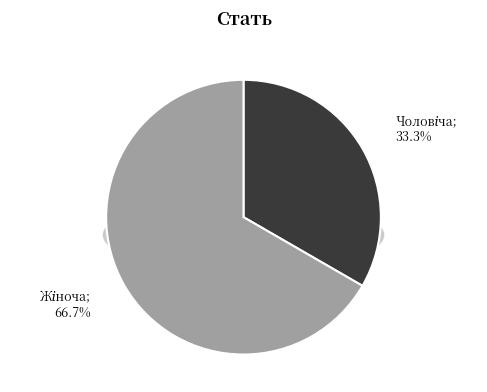

True or false: Чоловіча accounts for 33% of the total.

True